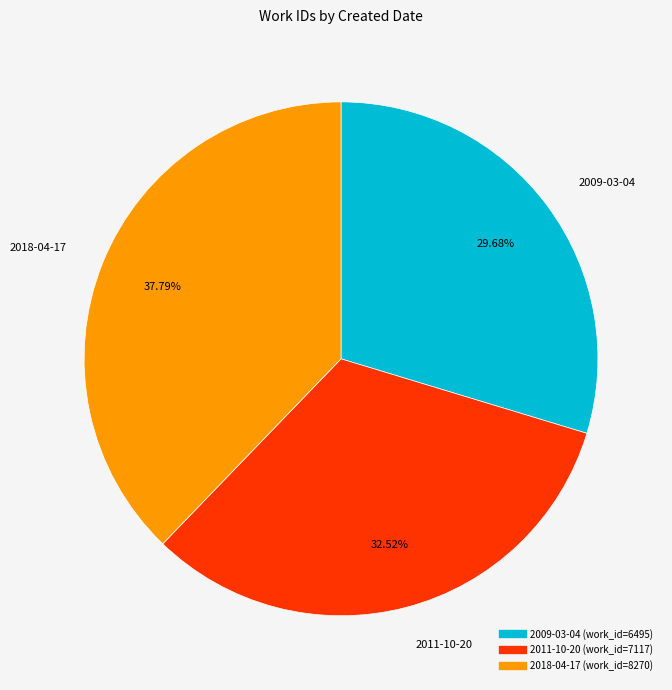

To the nearest percent, what is the average slice percentage?

33%